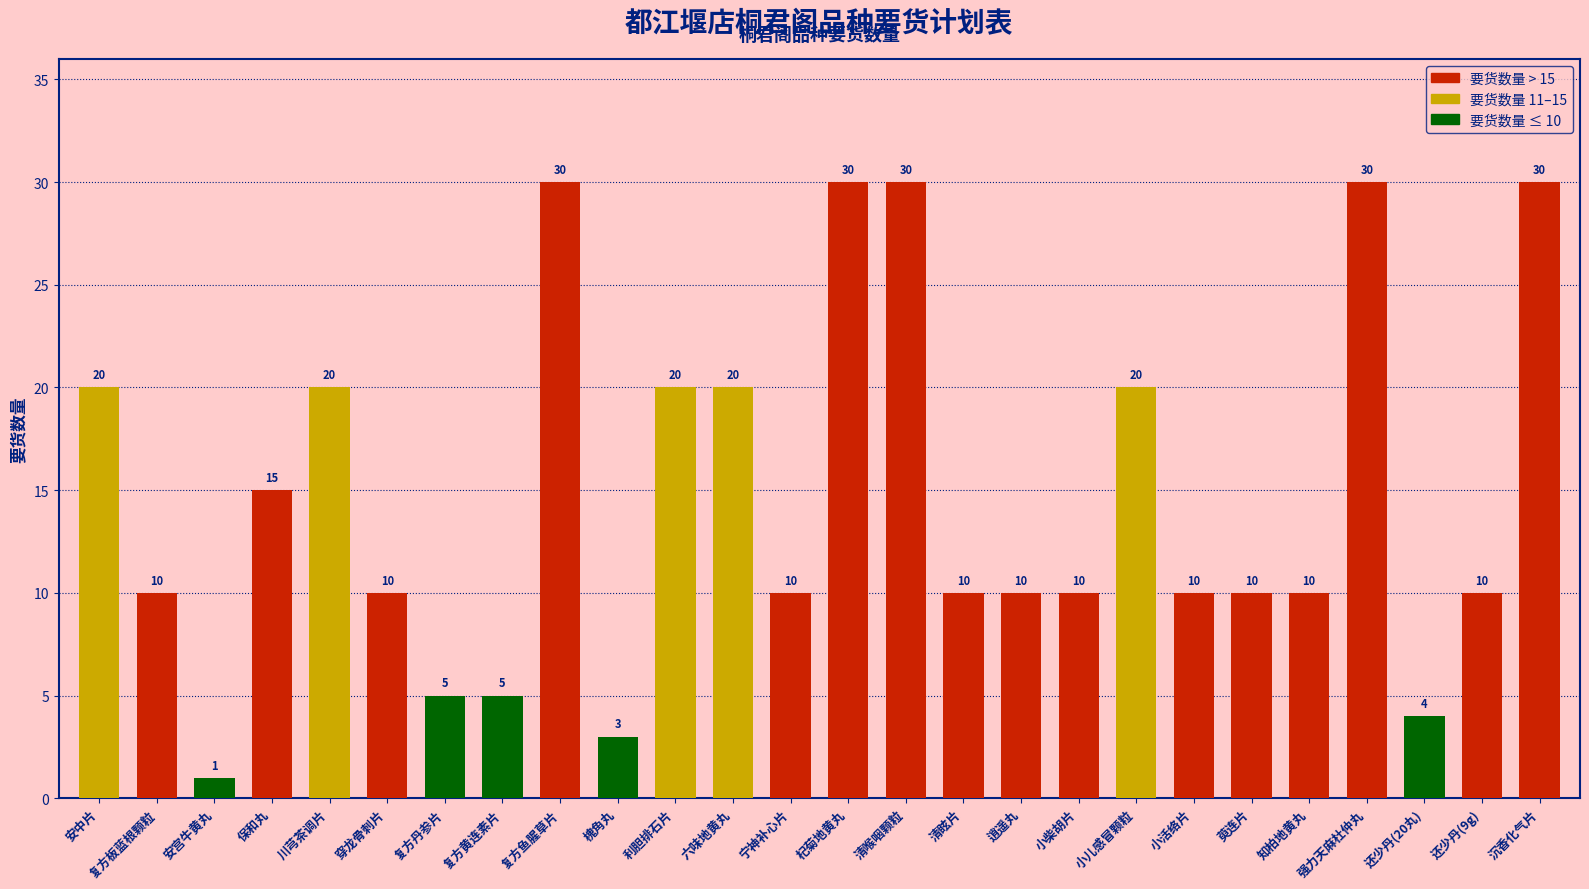

What is the value of the 16th bar from the left?

10